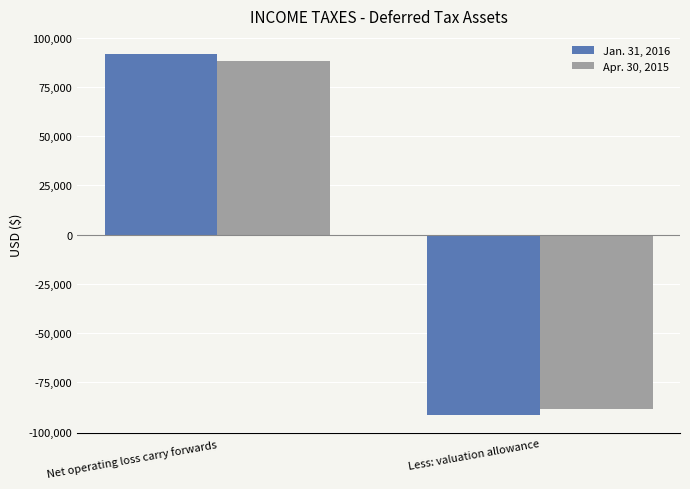

At which category is the sum across all series the highest?

Net operating loss carry forwards